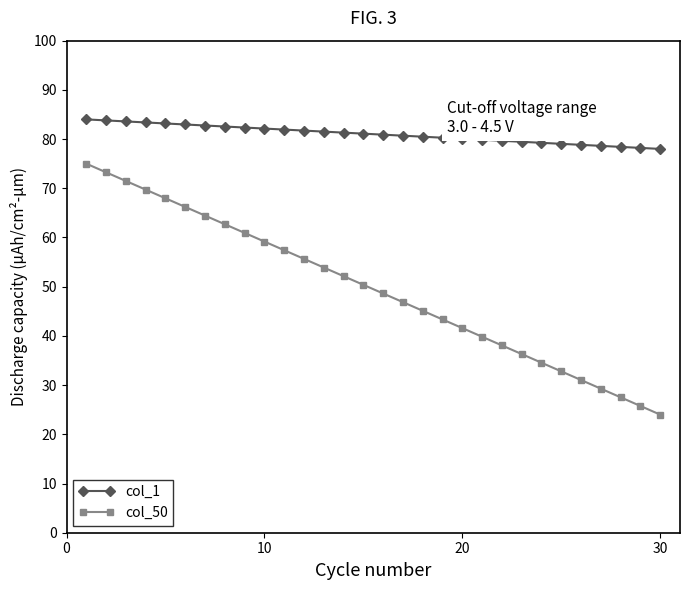

What is the value of the col_1 point at the 26th from the left?

78.8